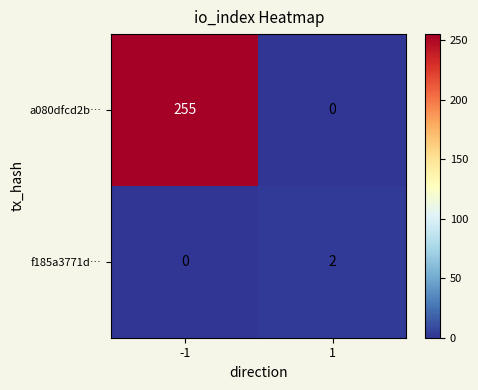

At 1, list the series in order from smallest to largest.

a080dfcd2b…, f185a3771d…